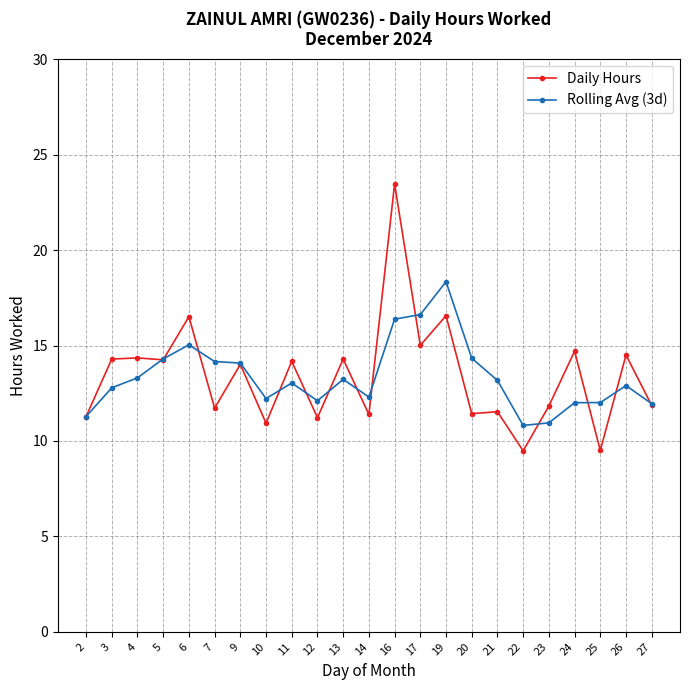

Is the value of Rolling Avg (3d) at 24 greater than the value of Daily Hours at 13?

No